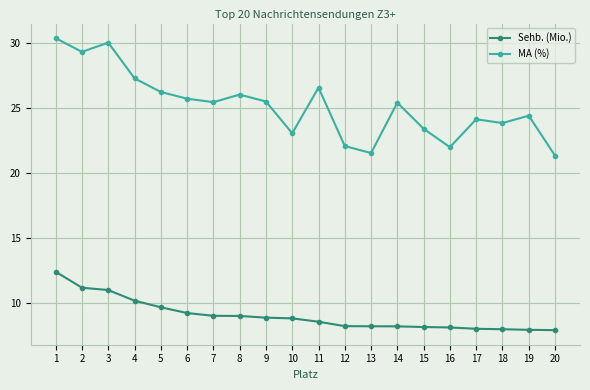

True or false: Sehb. (Mio.) and MA (%) intersect in this chart.

False